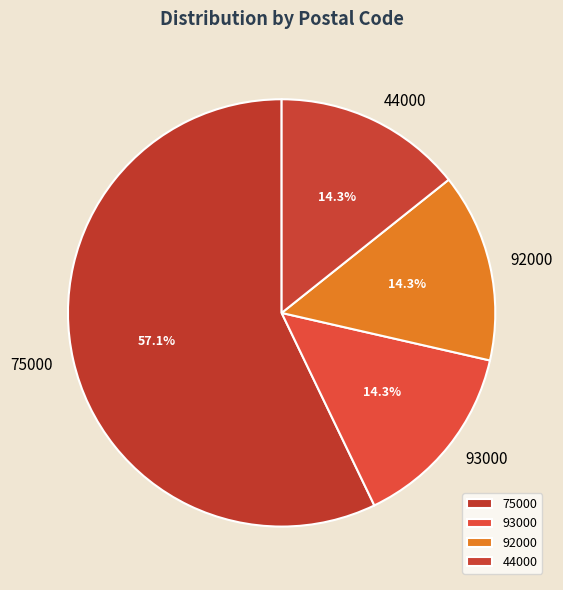

Does 93000 represent more than half of the total?

No